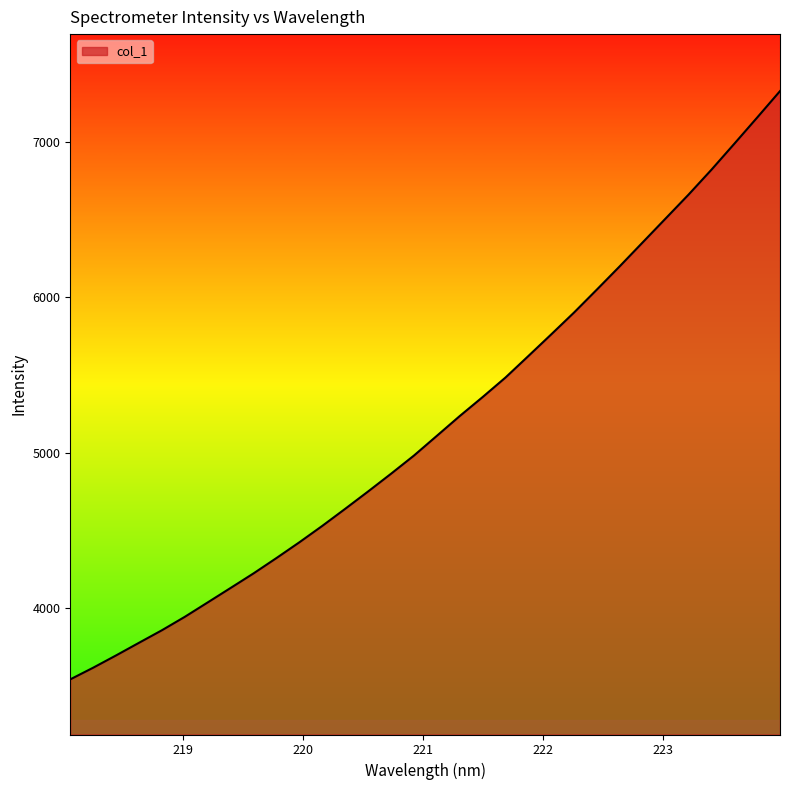

What is the smallest value displayed?

3544.4